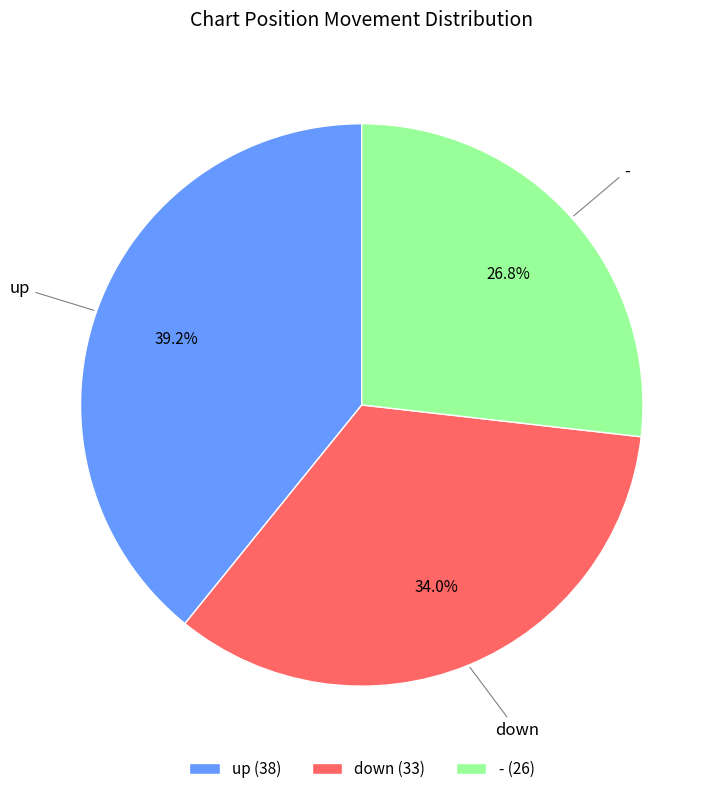

What is the largest slice in the pie chart?

up (38)